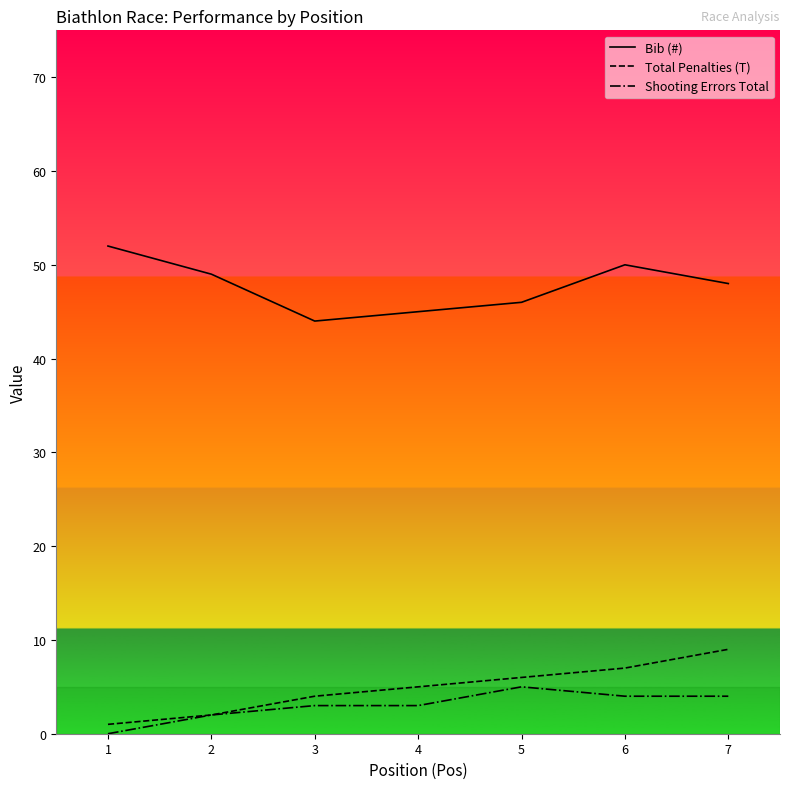

Rank the categories by Bib (#) value from highest to lowest.

1, 6, 2, 7, 5, 4, 3